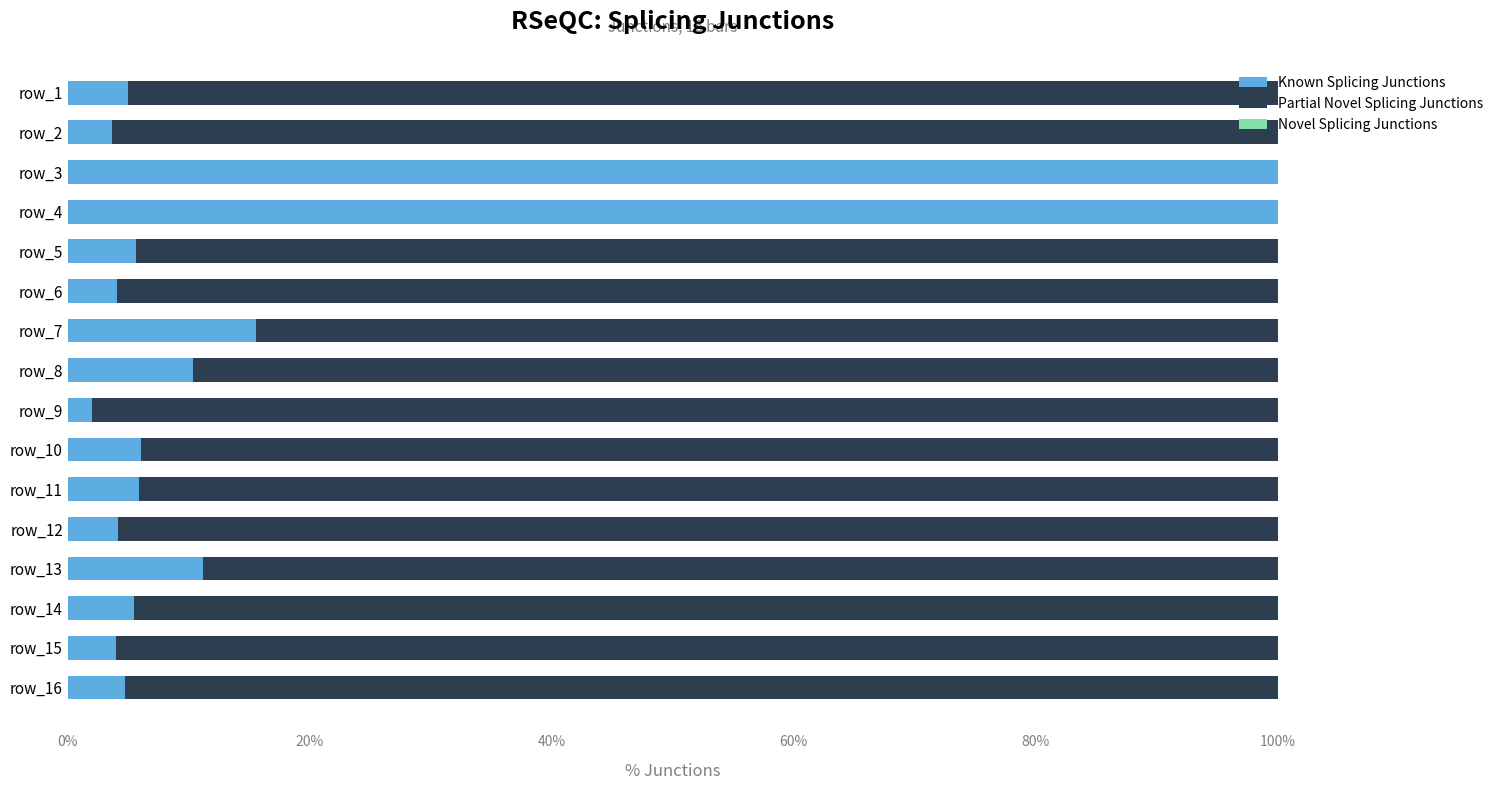

What is the sum of all Known Splicing Junctions values?

287.8